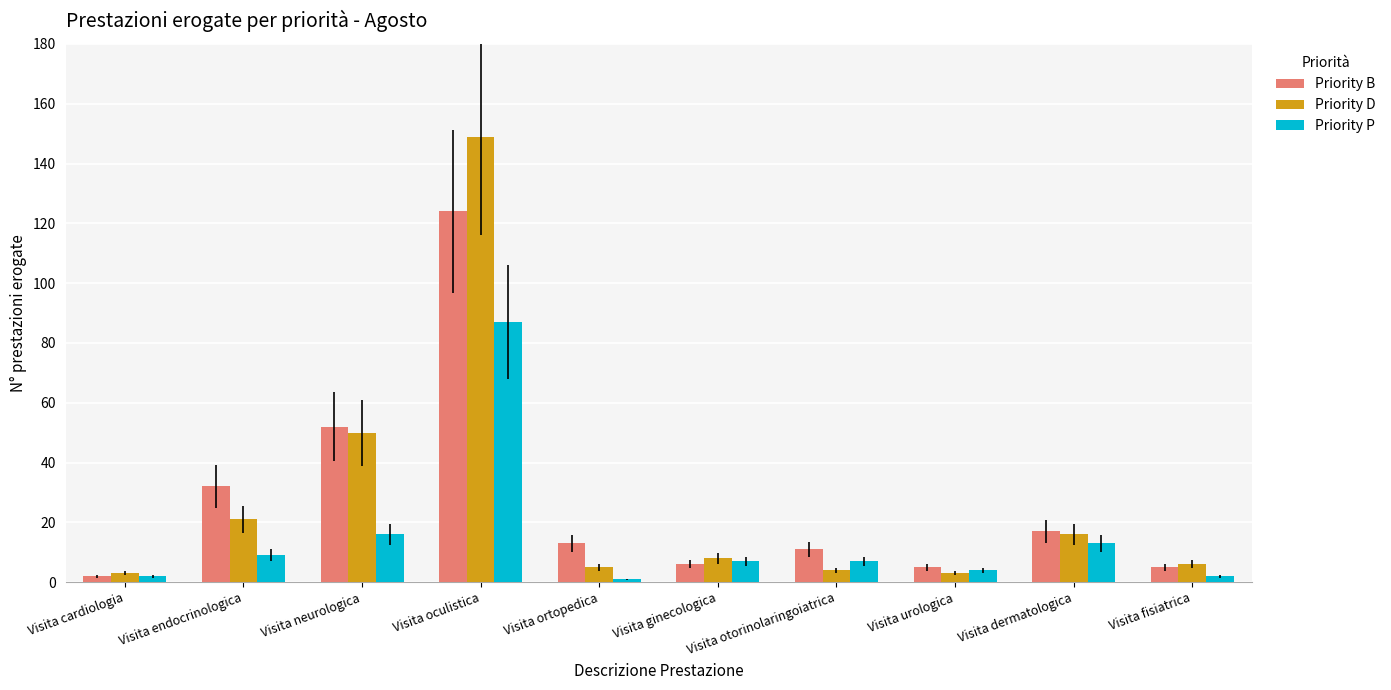

Reading right to left, list all the values displayed in this chart.

Priority B: Visita fisiatrica=5	Visita dermatologica=17	Visita urologica=5	Visita otorinolaringoiatrica=11	Visita ginecologica=6	Visita ortopedica=13	Visita oculistica=124	Visita neurologica=52	Visita endocrinologica=32	Visita cardiologia=2
Priority D: Visita fisiatrica=6	Visita dermatologica=16	Visita urologica=3	Visita otorinolaringoiatrica=4	Visita ginecologica=8	Visita ortopedica=5	Visita oculistica=149	Visita neurologica=50	Visita endocrinologica=21	Visita cardiologia=3
Priority P: Visita fisiatrica=2	Visita dermatologica=13	Visita urologica=4	Visita otorinolaringoiatrica=7	Visita ginecologica=7	Visita ortopedica=1	Visita oculistica=87	Visita neurologica=16	Visita endocrinologica=9	Visita cardiologia=2